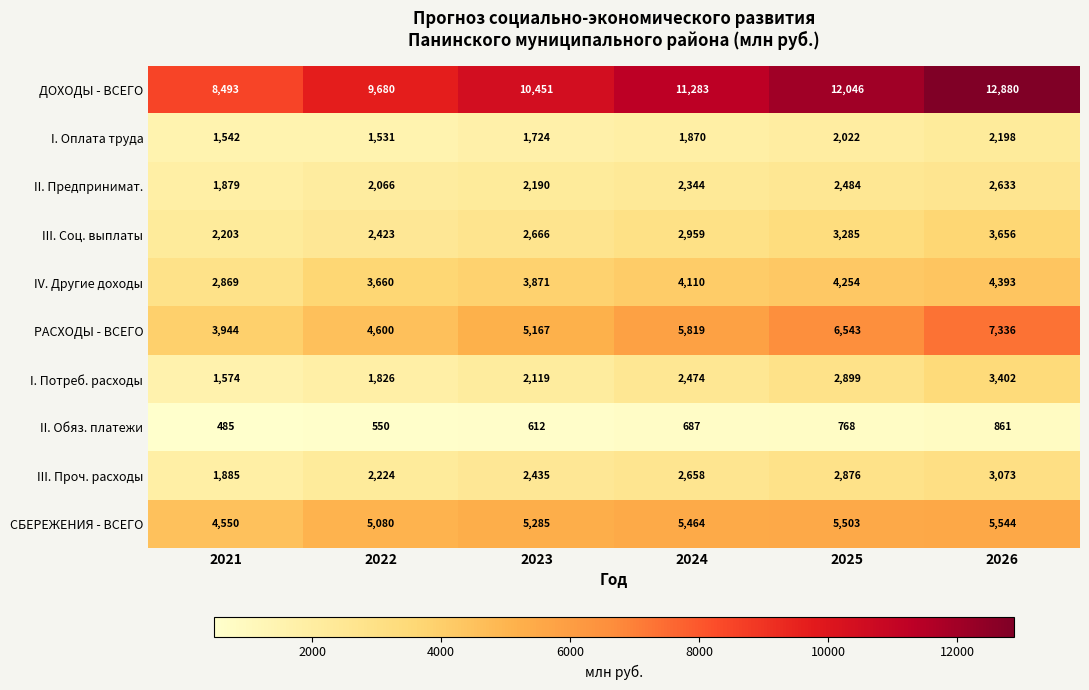

At which category is the sum across all series the highest?

2026